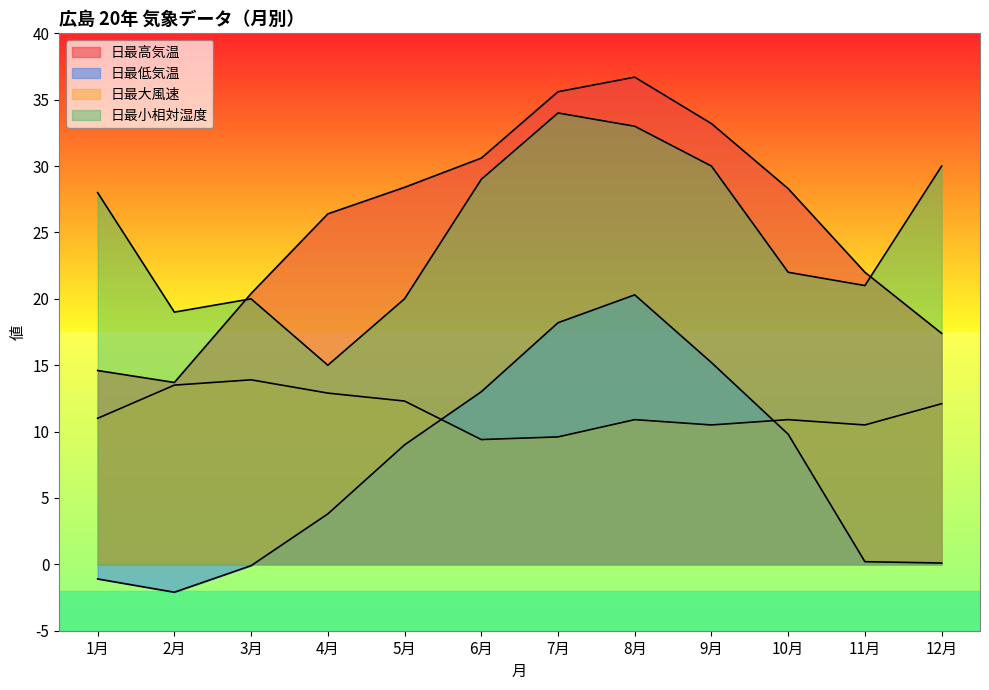

The value of 日最小相対湿度 at 7月 is 34.0. True or false?

True